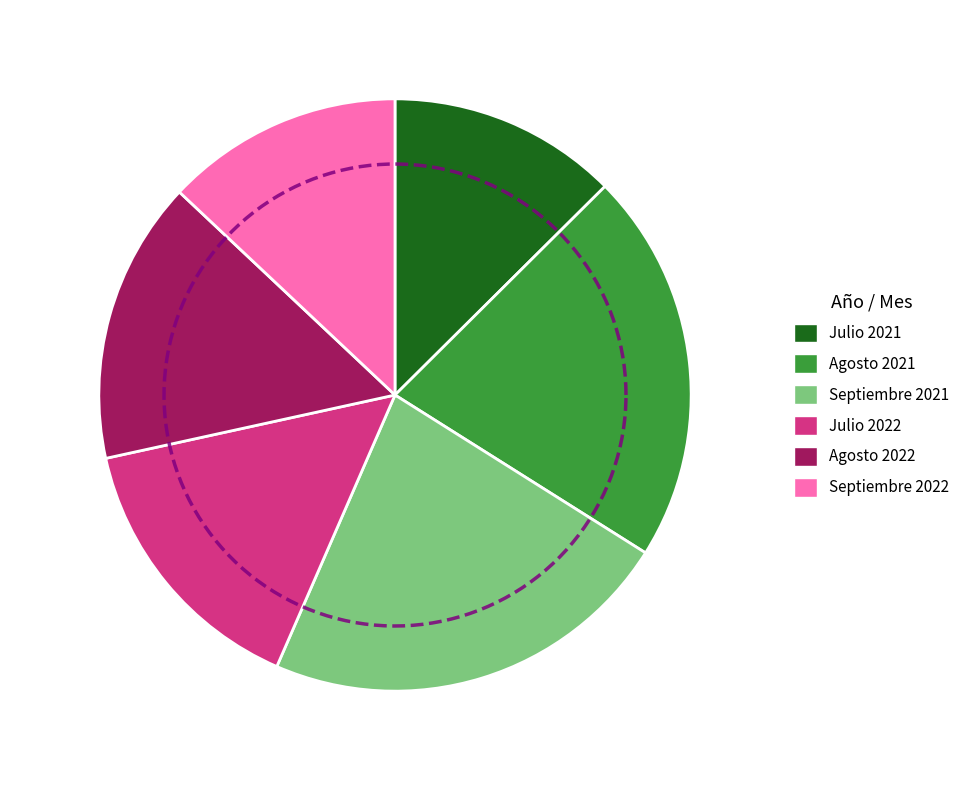

Which slice is the smallest?

Julio